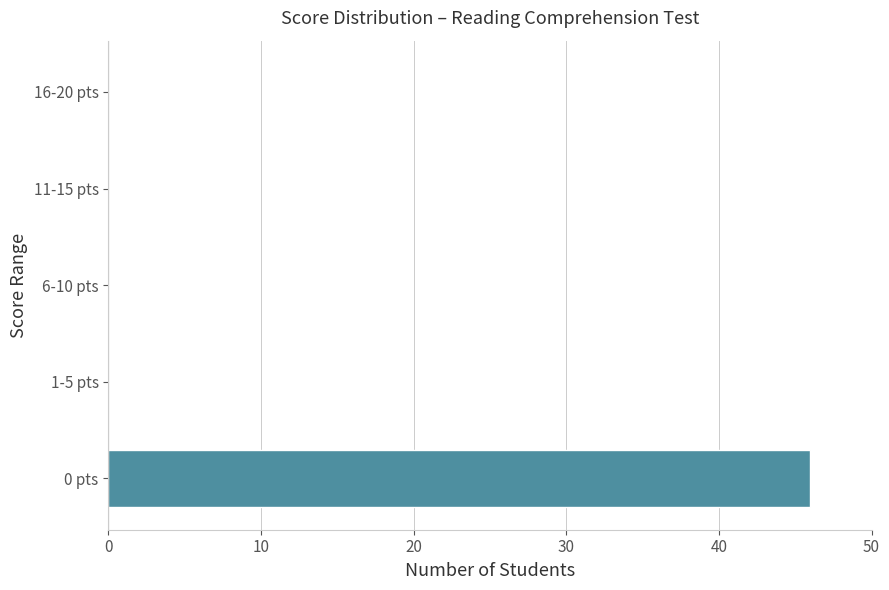

Are the bars grouped side by side (vs. stacked)?

No